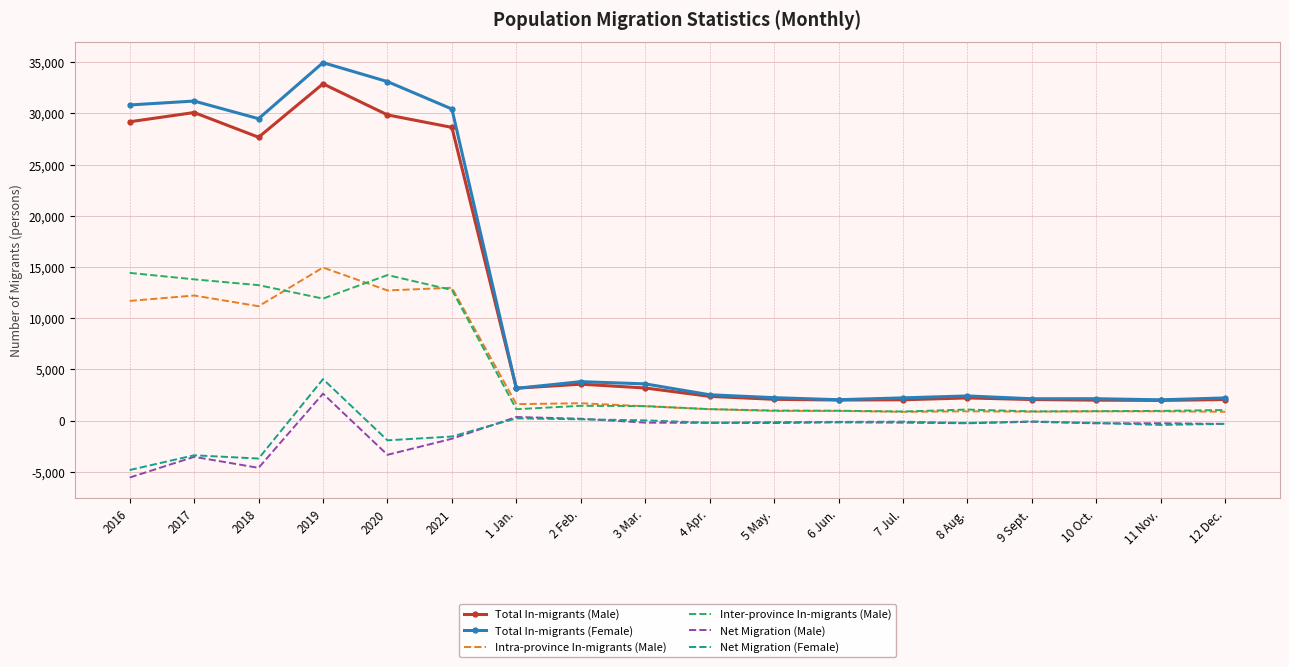

At which label is Total In-migrants (Female) closest to 18489?

2018